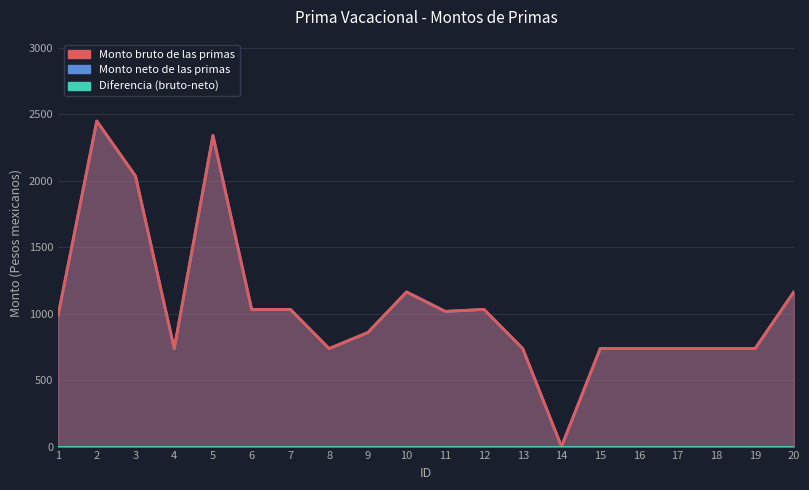

True or false: Monto neto de las primas and Monto bruto de las primas intersect in this chart.

False